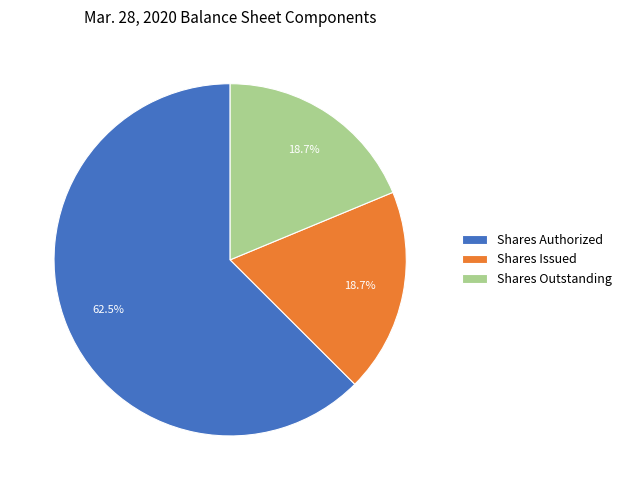

Approximately how many times larger is the value at Shares Authorized compared to Shares Outstanding?

3.3